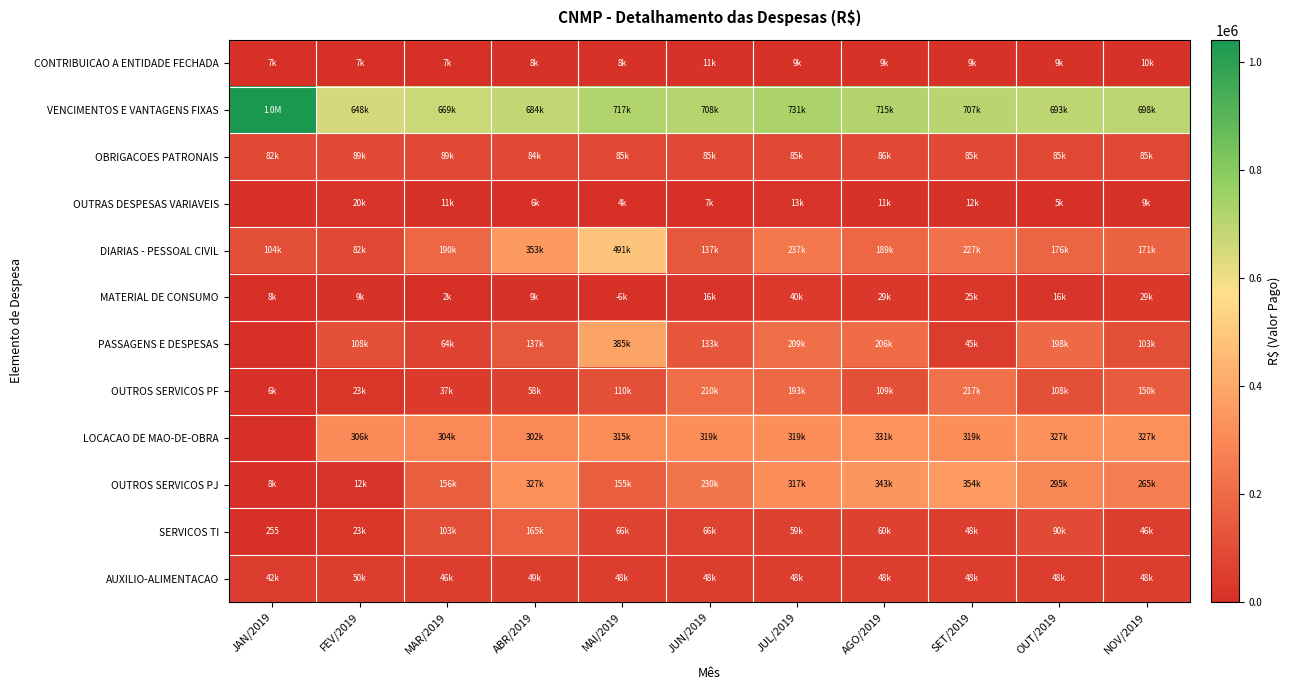

Which series has the largest range (max minus min)?

DIARIAS - PESSOAL CIVIL